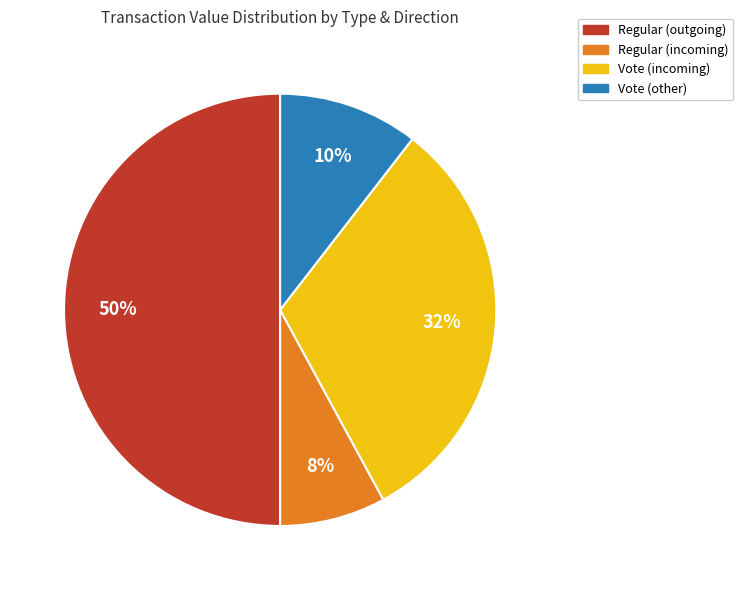

To the nearest percent, what portion does Regular (incoming) represent?

8%